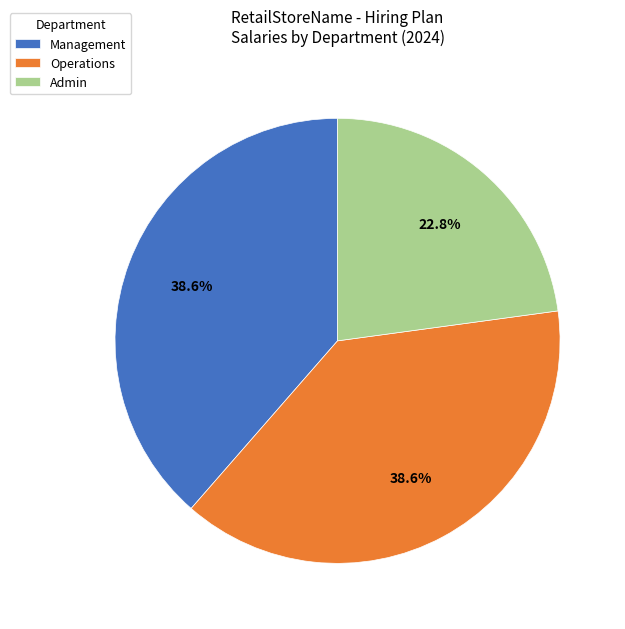

Count the number of slices in the pie.

3